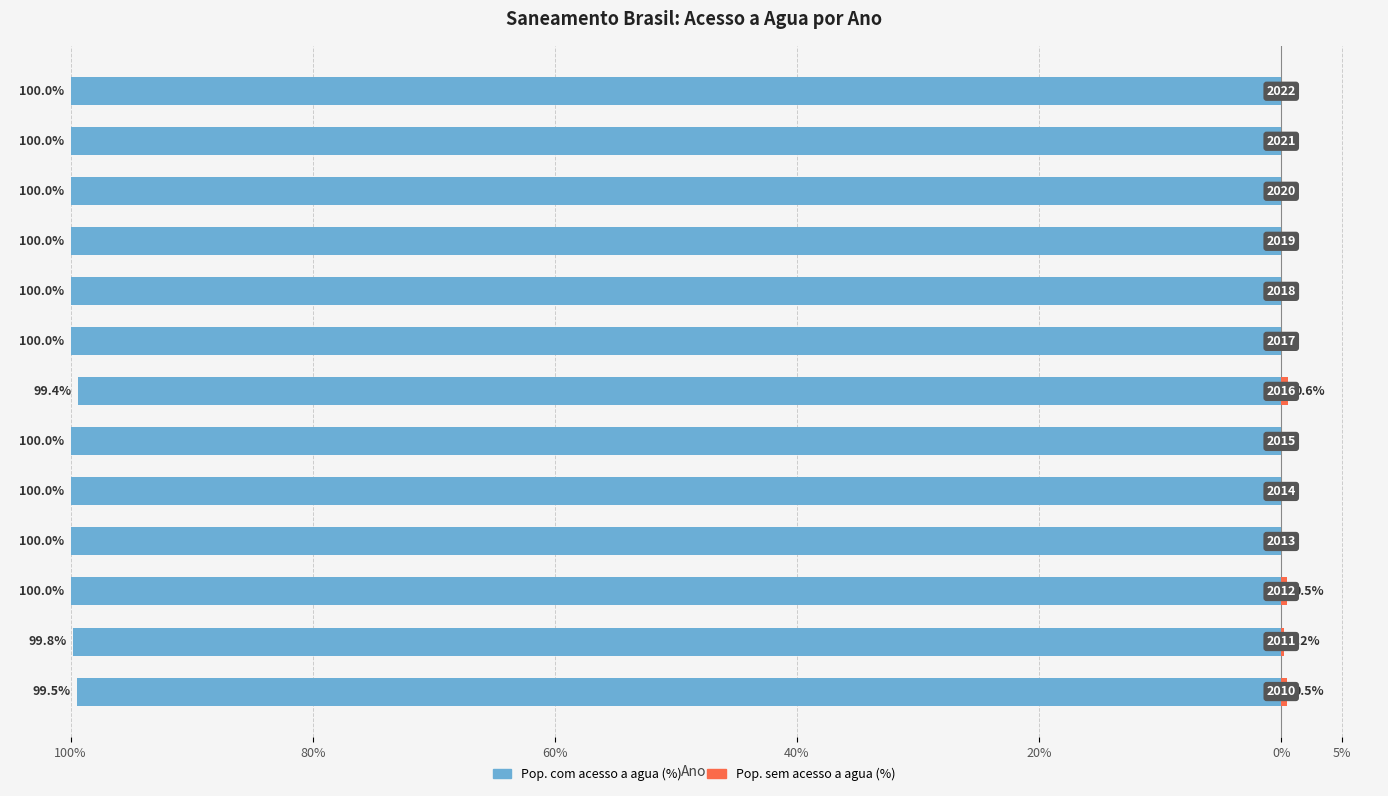

What are all the series names shown in the legend?

Pop. com acesso a agua (%), Pop. sem acesso a agua (%)